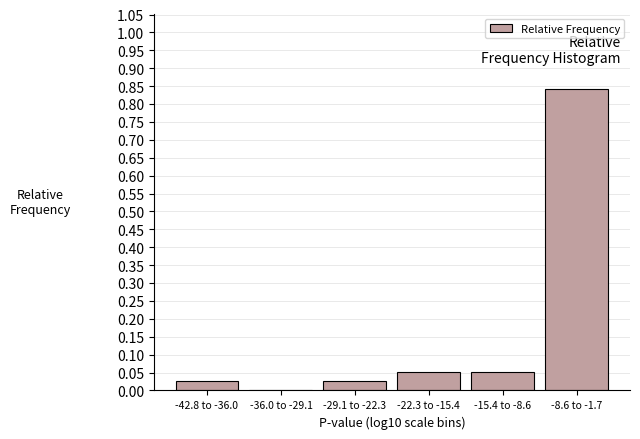

Is it true that the value at -42.8 to -36.0 is 0.0?

True